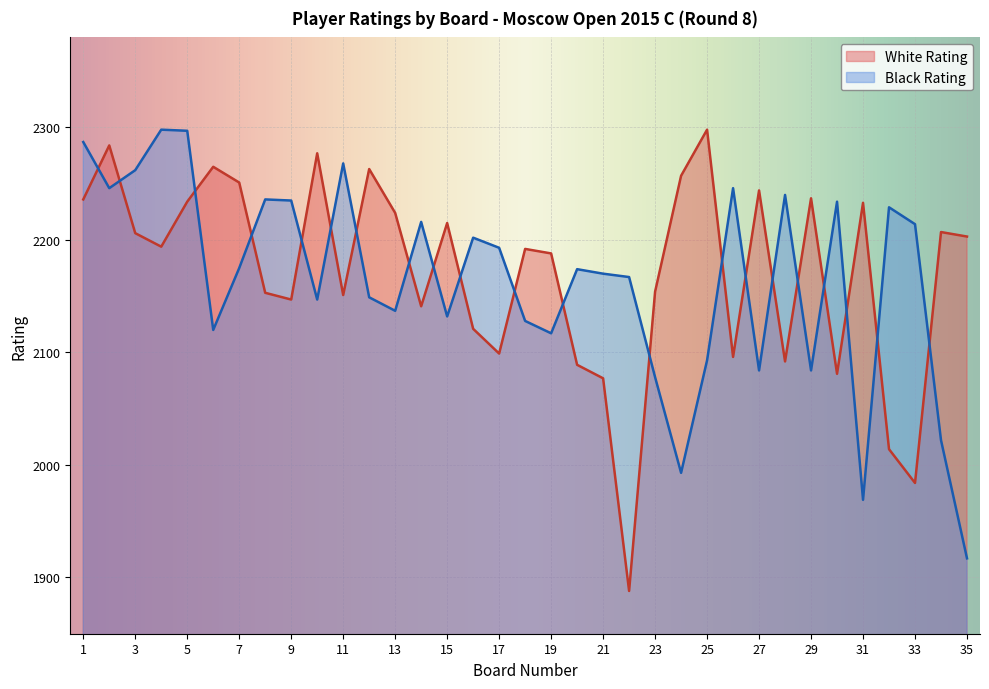

After their last crossing, which series has the higher values: White Rating or Black Rating?

White Rating